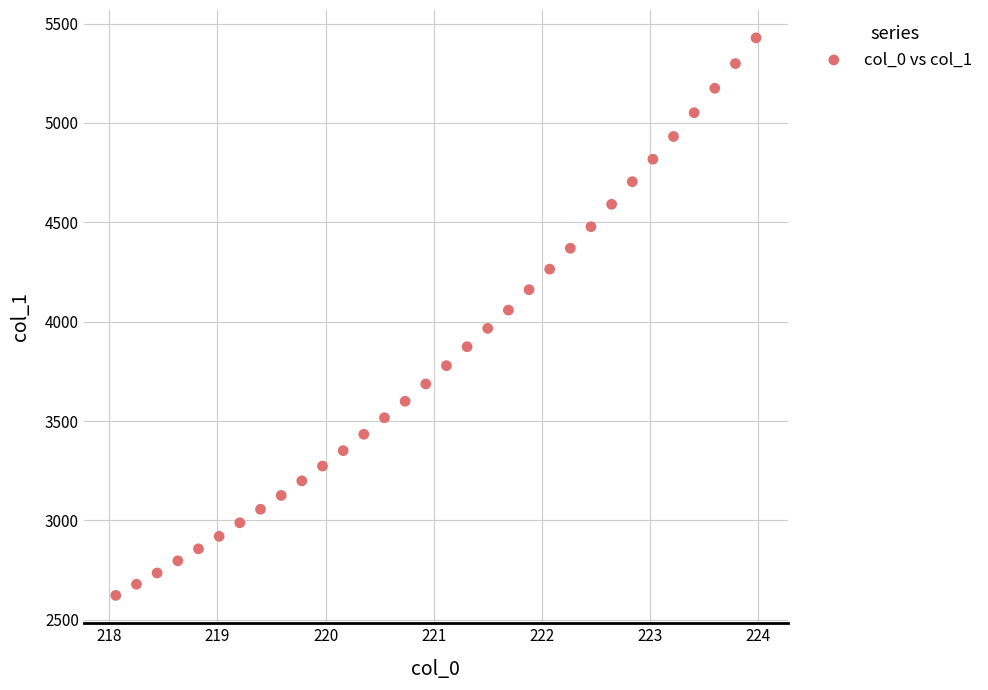

What is the range of Y values (max minus min)?

2805.4